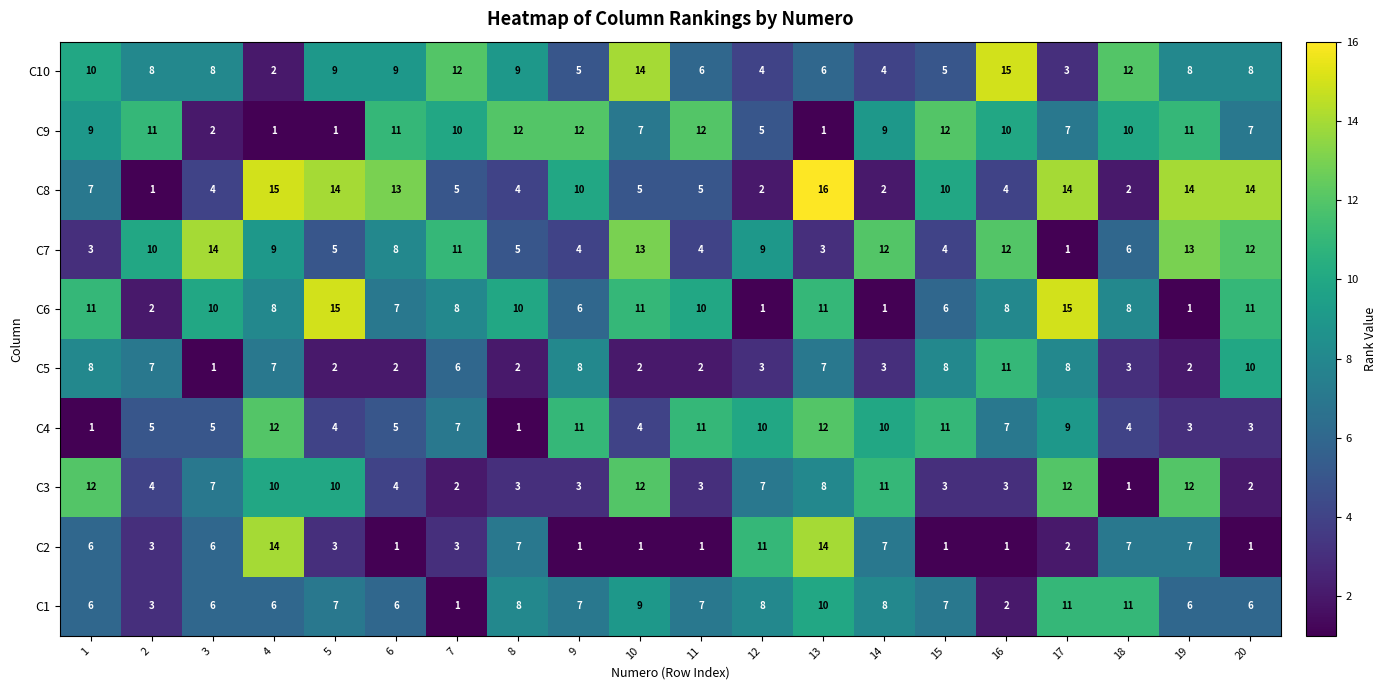

The C3 series shows 12 at 1. True or false?

True